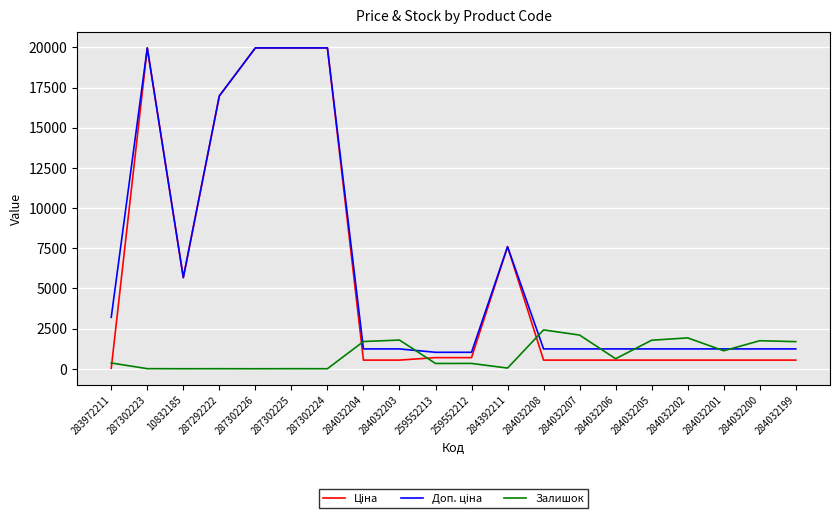

Is this an area chart (filled region under the line)?

No